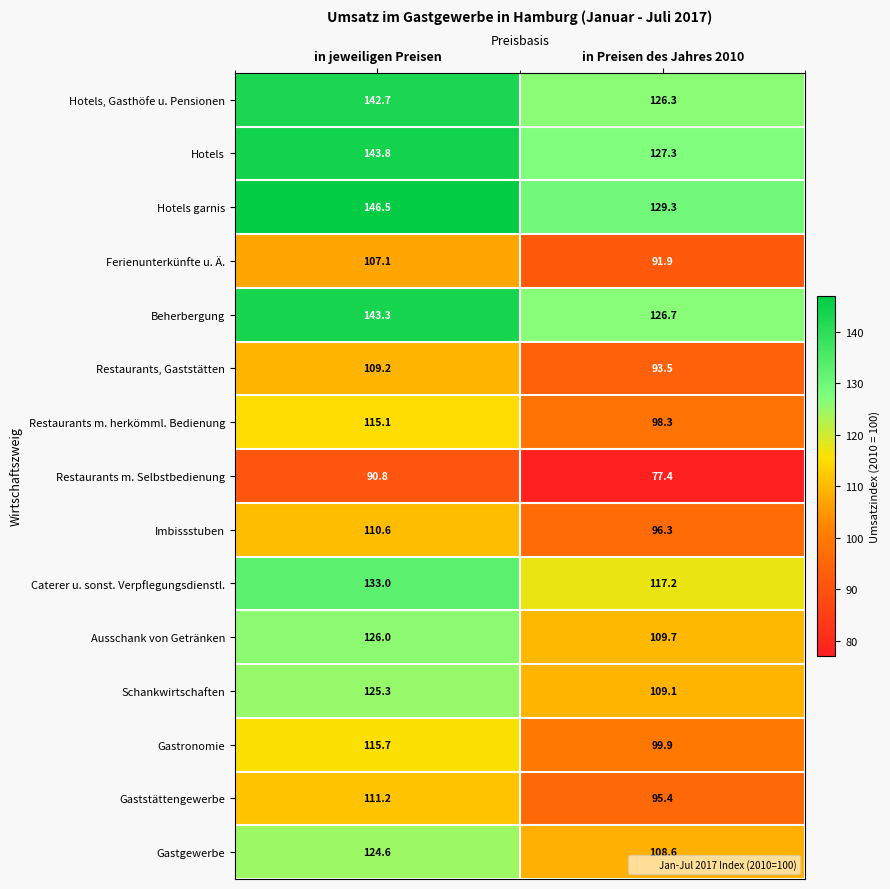

Reading left to right, extract all data points from this chart.

Hotels, Gasthöfe u. Pensionen: in jeweiligen Preisen=142.7	in Preisen des Jahres 2010=126.3
Hotels: in jeweiligen Preisen=143.8	in Preisen des Jahres 2010=127.3
Hotels garnis: in jeweiligen Preisen=146.5	in Preisen des Jahres 2010=129.3
Ferienunterkünfte u. Ä.: in jeweiligen Preisen=107.1	in Preisen des Jahres 2010=91.9
Beherbergung: in jeweiligen Preisen=143.3	in Preisen des Jahres 2010=126.7
Restaurants, Gaststätten: in jeweiligen Preisen=109.2	in Preisen des Jahres 2010=93.5
Restaurants m. herkömml. Bedienung: in jeweiligen Preisen=115.1	in Preisen des Jahres 2010=98.3
Restaurants m. Selbstbedienung: in jeweiligen Preisen=90.8	in Preisen des Jahres 2010=77.4
Imbissstuben: in jeweiligen Preisen=110.6	in Preisen des Jahres 2010=96.3
Caterer u. sonst. Verpflegungsdienstl.: in jeweiligen Preisen=133.0	in Preisen des Jahres 2010=117.2
Ausschank von Getränken: in jeweiligen Preisen=126.0	in Preisen des Jahres 2010=109.7
Schankwirtschaften: in jeweiligen Preisen=125.3	in Preisen des Jahres 2010=109.1
Gastronomie: in jeweiligen Preisen=115.7	in Preisen des Jahres 2010=99.9
Gaststättengewerbe: in jeweiligen Preisen=111.2	in Preisen des Jahres 2010=95.4
Gastgewerbe: in jeweiligen Preisen=124.6	in Preisen des Jahres 2010=108.6